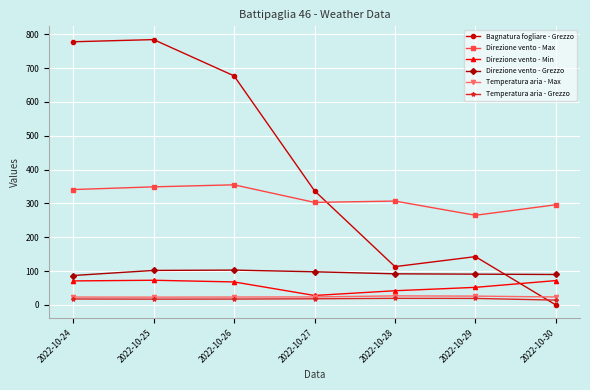

In Bagnatura fogliare - Grezzo, how many points are lower than both neighbors (excluding endpoints)?

1